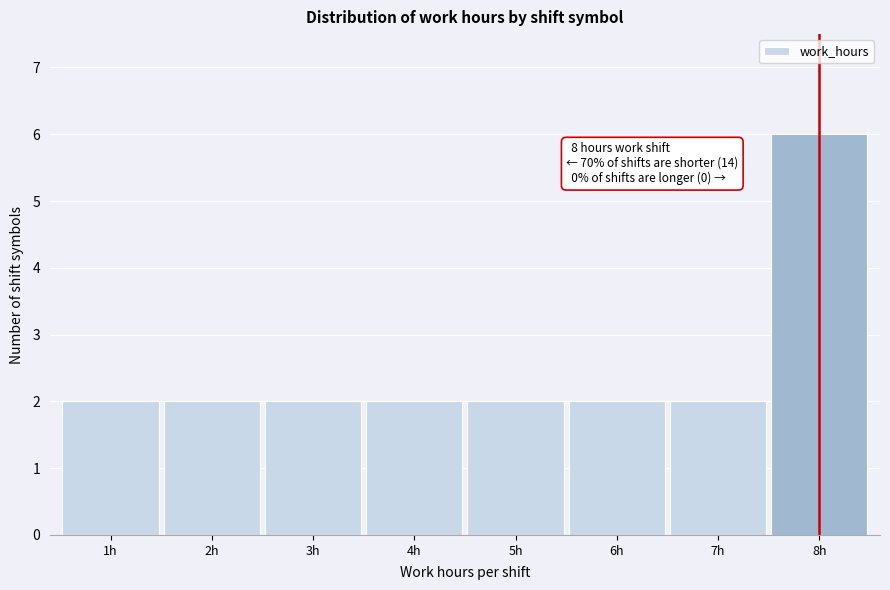

Which range on the x-axis has the tallest bar?

7.5 to 8.5